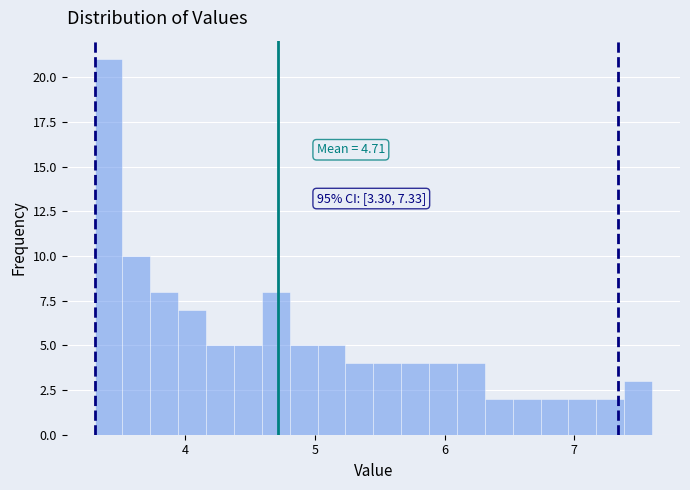

Around what value on the x-axis is the tallest bar? Give the approximate position of its centre, as read against the axis.

3.4